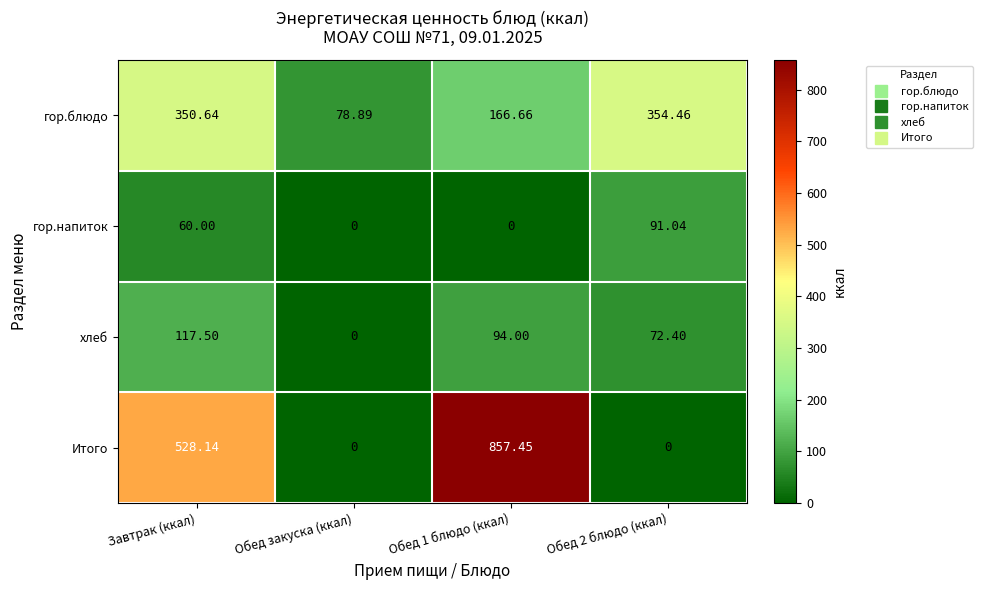

Where is Итого nearest to the value 428?

Завтрак (ккал)